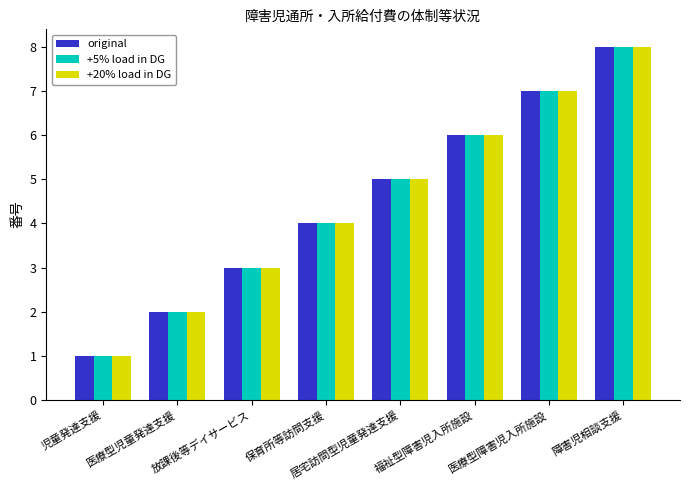

Reading right to left, extract all data points from this chart.

original: 障害児相談支援=8	医療型障害児入所施設=7	福祉型障害児入所施設=6	居宅訪問型児童発達支援=5	保育所等訪問支援=4	放課後等デイサービス=3	医療型児童発達支援=2	児童発達支援=1
+5% load in DG: 障害児相談支援=8	医療型障害児入所施設=7	福祉型障害児入所施設=6	居宅訪問型児童発達支援=5	保育所等訪問支援=4	放課後等デイサービス=3	医療型児童発達支援=2	児童発達支援=1
+20% load in DG: 障害児相談支援=8	医療型障害児入所施設=7	福祉型障害児入所施設=6	居宅訪問型児童発達支援=5	保育所等訪問支援=4	放課後等デイサービス=3	医療型児童発達支援=2	児童発達支援=1